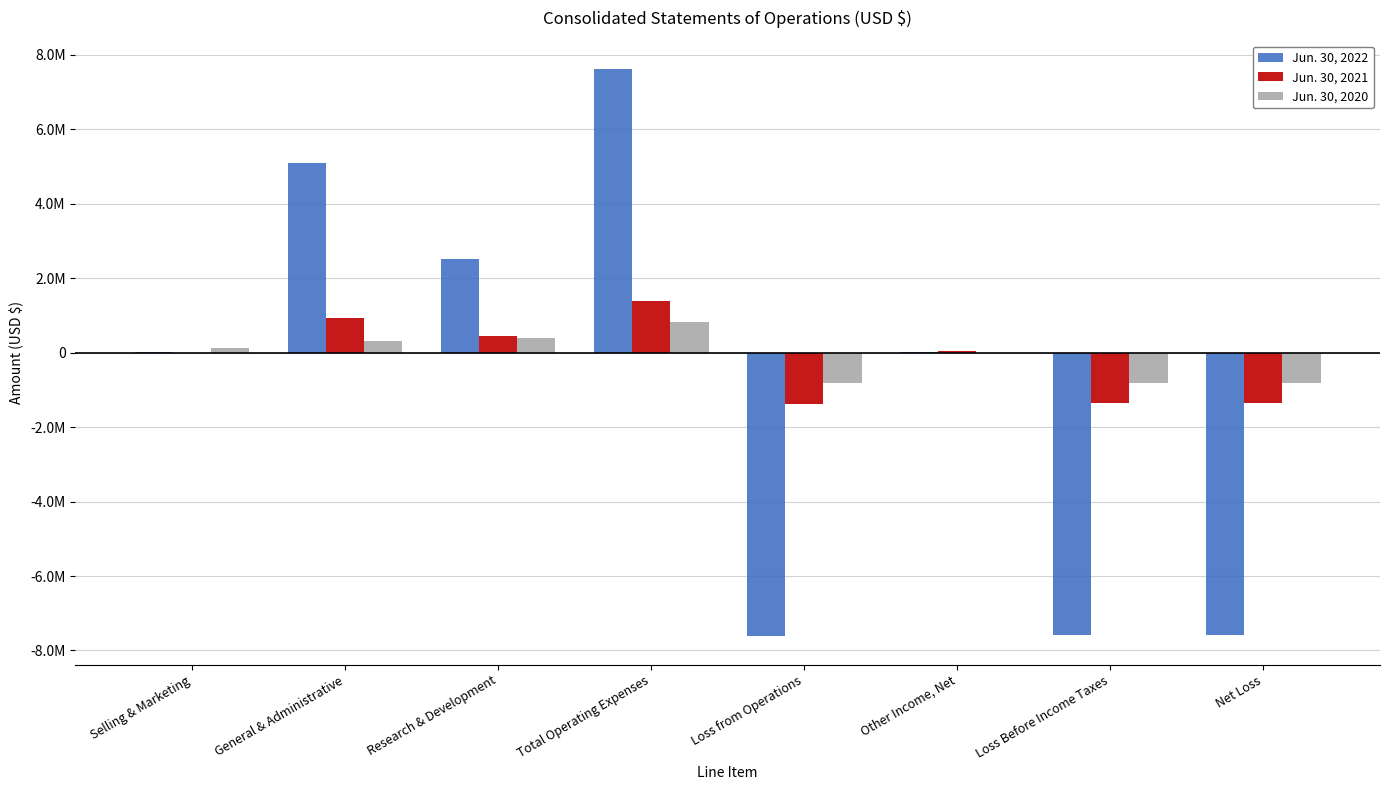

Reading left to right, list all the values displayed in this chart.

Jun. 30, 2022: Selling & Marketing=25275	General & Administrative=5080341	Research & Development=2512154	Total Operating Expenses=7617770	Loss from Operations=-7617770	Other Income, Net=23215	Loss Before Income Taxes=-7594555	Net Loss=-7594555
Jun. 30, 2021: Selling & Marketing=1576	General & Administrative=941463	Research & Development=438323	Total Operating Expenses=1381362	Loss from Operations=-1381362	Other Income, Net=34617	Loss Before Income Taxes=-1346745	Net Loss=-1346745
Jun. 30, 2020: Selling & Marketing=114207	General & Administrative=311934	Research & Development=386230	Total Operating Expenses=812371	Loss from Operations=-812371	Other Income, Net=0	Loss Before Income Taxes=-812371	Net Loss=-812371